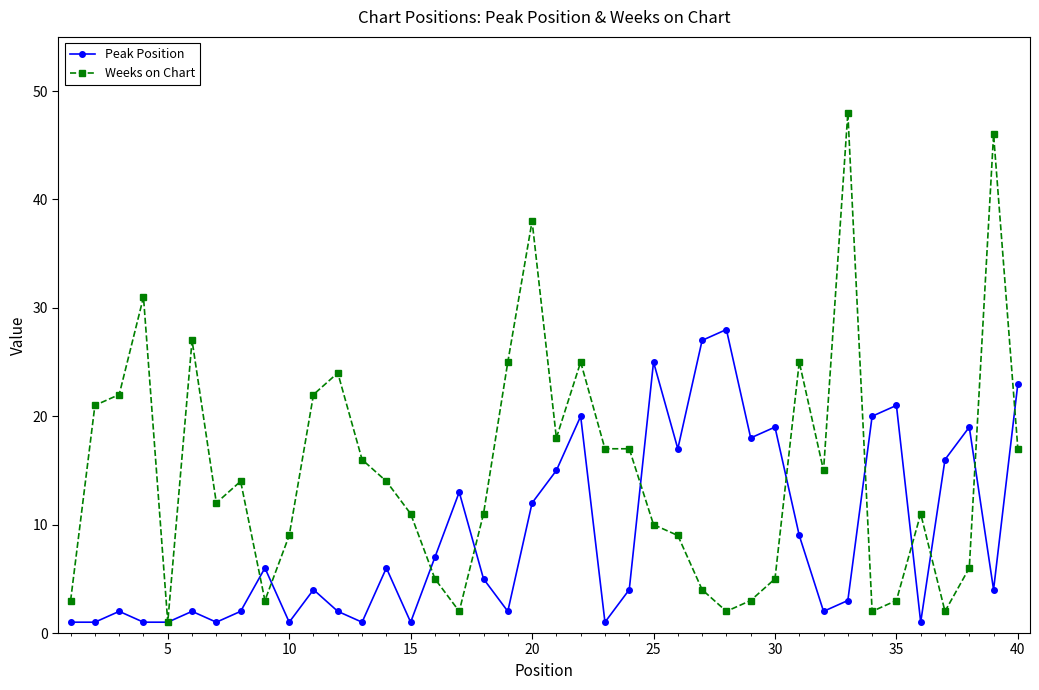

Reading left to right, list all the values displayed in this chart.

Peak Position: 1	1	2	1	1	2	1	2	6	1	4	2	1	6	1	7	13	5	2	12	15	20	1	4	25	17	27	28	18	19	9	2	3	20	21	1	16	19	4	23
Weeks on Chart: 3	21	22	31	1	27	12	14	3	9	22	24	16	14	11	5	2	11	25	38	18	25	17	17	10	9	4	2	3	5	25	15	48	2	3	11	2	6	46	17